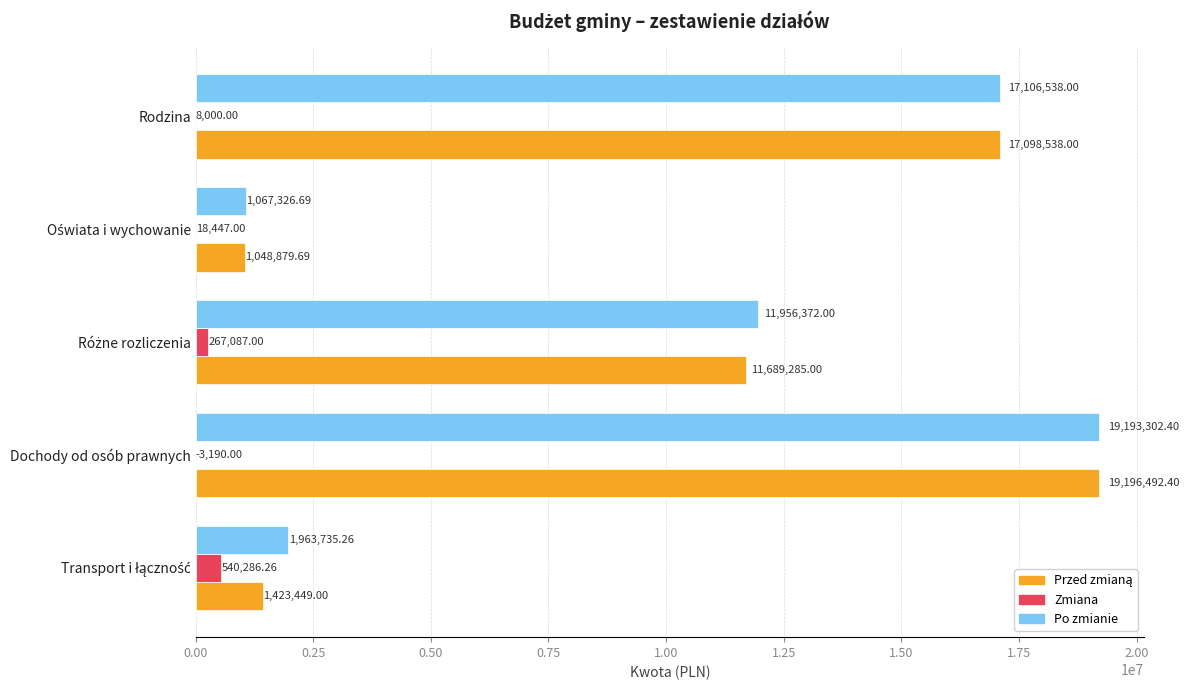

Which label corresponds to the largest value in the chart?

Dochody od osób prawnych